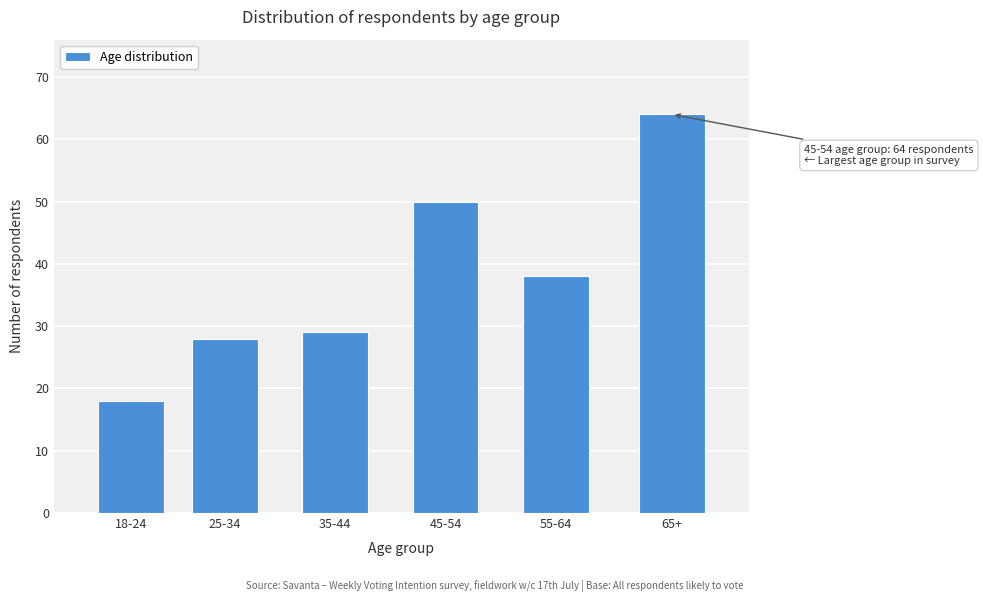

Reading left to right, what are all the values shown in this chart?

18-24=18	25-34=28	35-44=29	45-54=50	55-64=38	65+=64